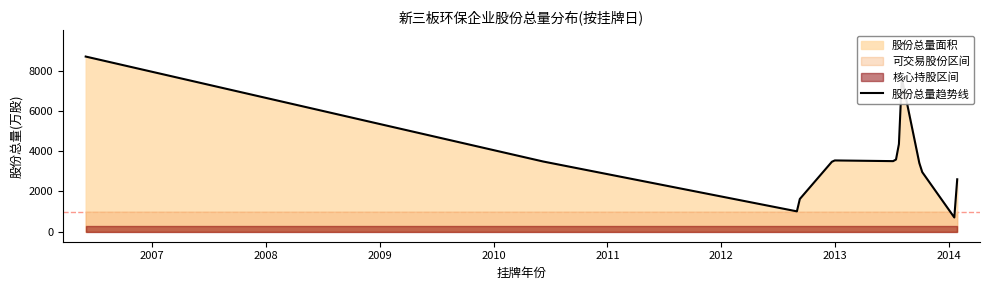

Where is the first local maximum?

2012-12-26